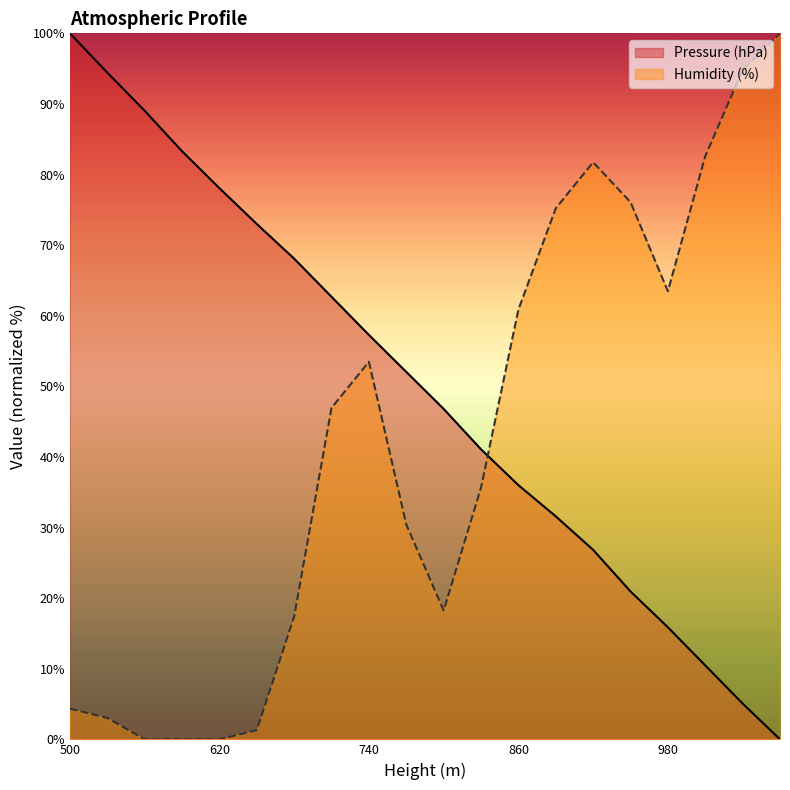

Reading right to left, what are all the values shown in this chart?

Pressure (hPa): 0.0	5.1	10.5	15.9	20.9	26.8	31.6	36.0	41.1	46.8	52.0	57.3	62.7	68.1	73.0	78.1	83.3	89.0	94.4	100.0
Humidity (%): 100.0	94.8	82.6	63.5	76.1	81.7	75.2	60.9	35.7	18.3	30.4	53.5	47.0	17.4	1.3	0.0	0.0	0.0	3.0	4.3